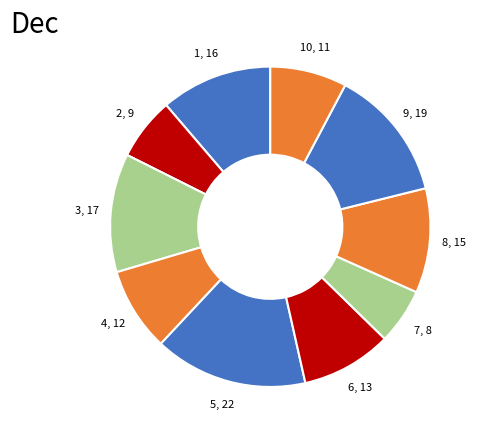

Which slice is the smallest?

7, 8